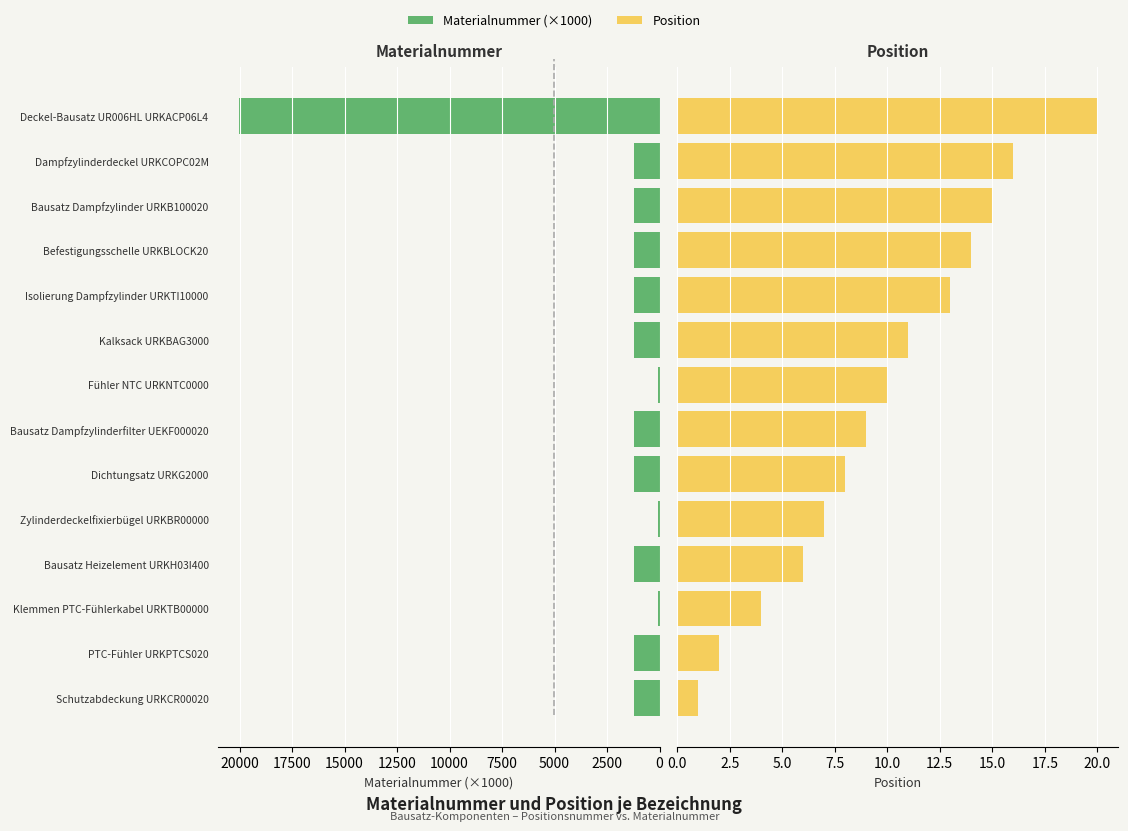

How many values in the Materialnummer (×1000) series are below 1223?

3